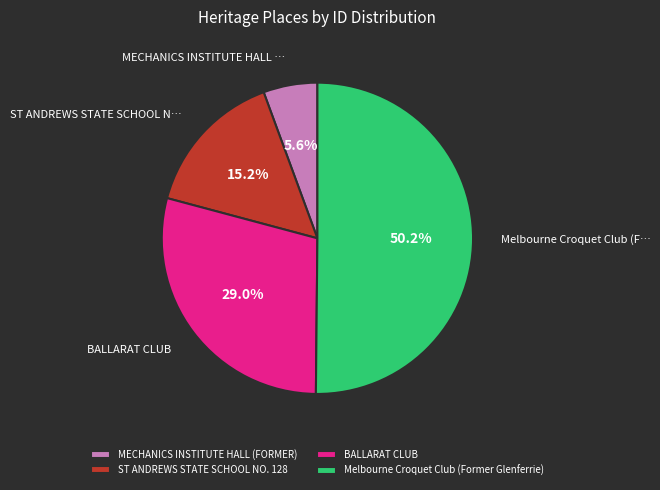

Which category has the biggest portion of the pie?

Melbourne Croquet Club (Former Glenferrie)